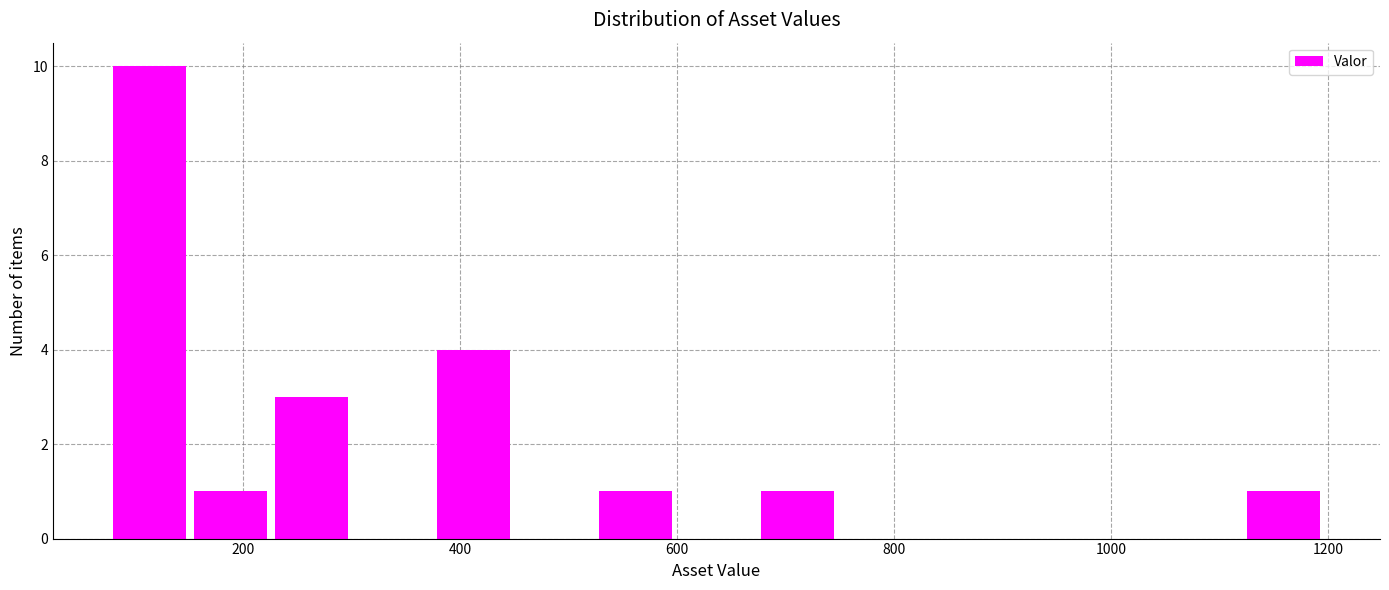

Read against the x-axis, roughly where is the centre of the tallest bar?

120